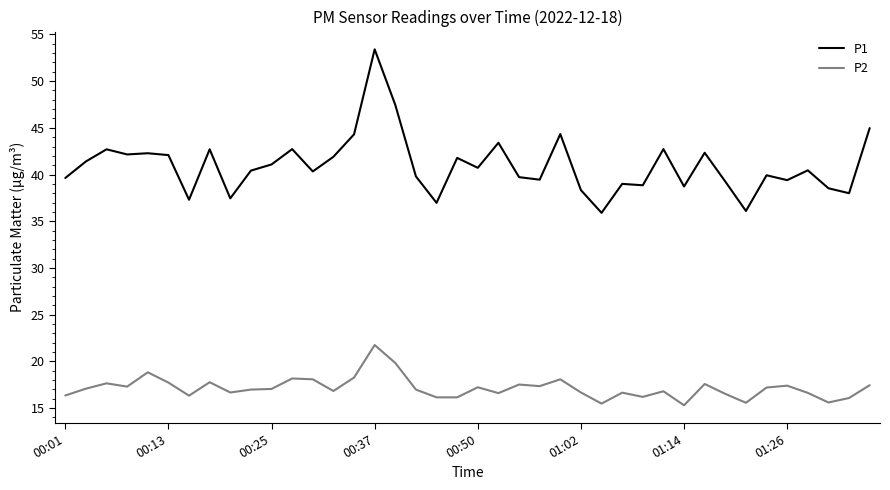

List the series in order of their overall mean, highest first.

P1, P2